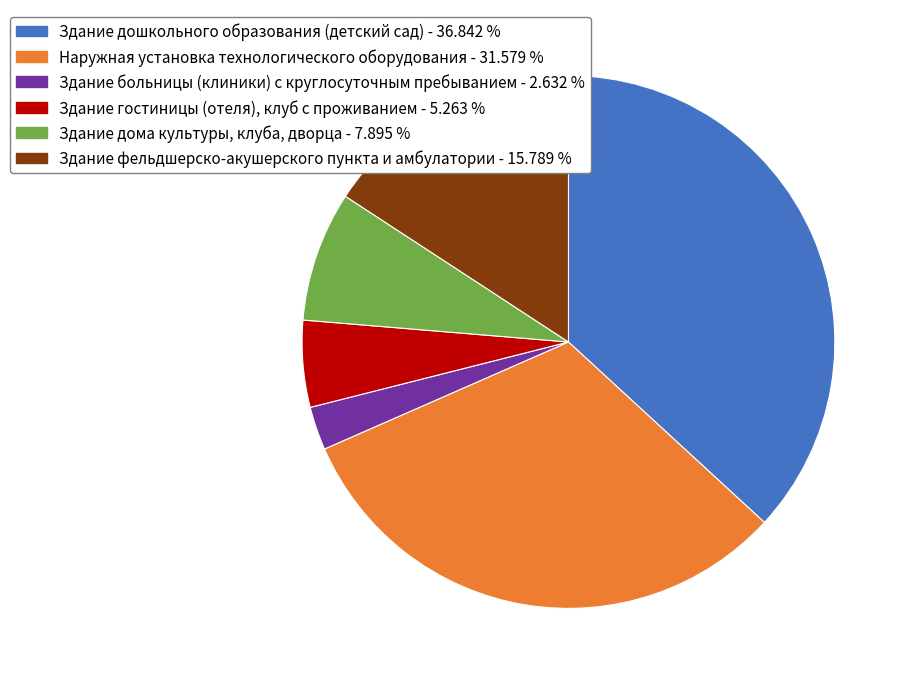

Approximately how many times larger is the value at Здание гостиницы (отеля), клуб с проживанием compared to Здание дома культуры, клуба, дворца?

0.7